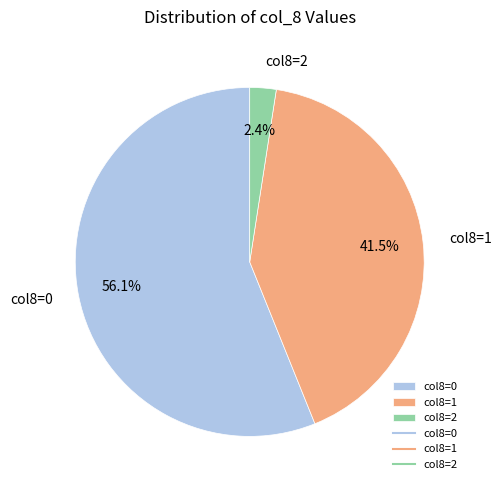

Which category has the smallest portion of the pie?

col8=2